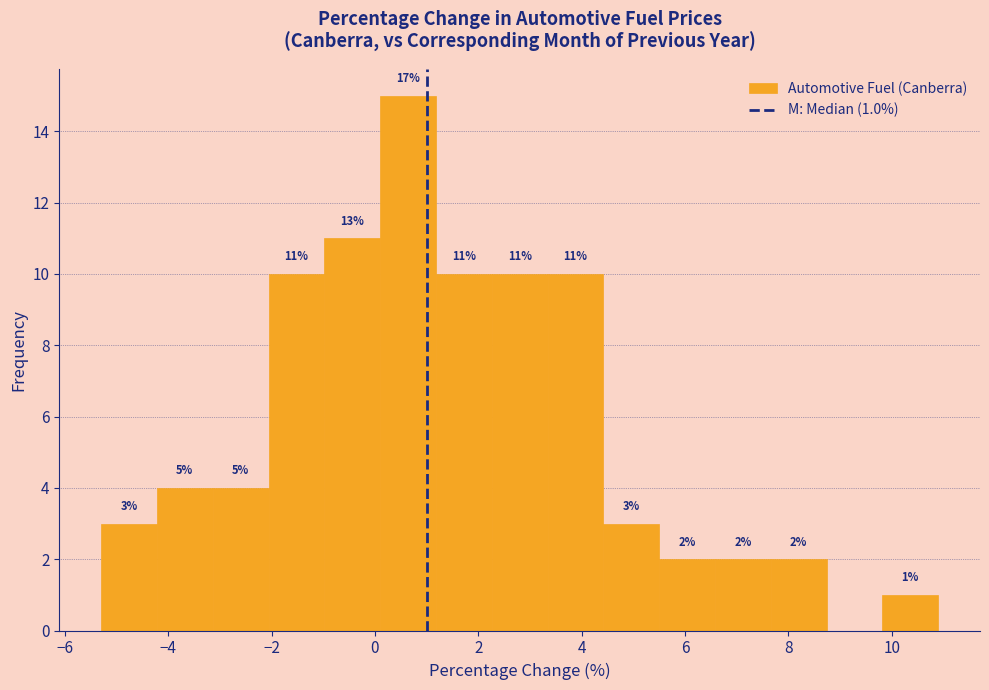

Which range on the x-axis has the tallest bar?

0.10 to 1.18